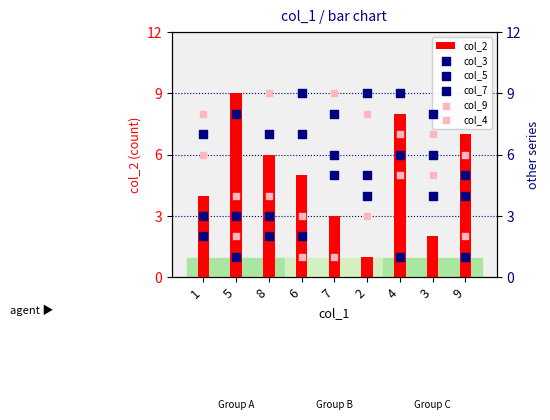

Which series has the largest total across all categories?

col_2